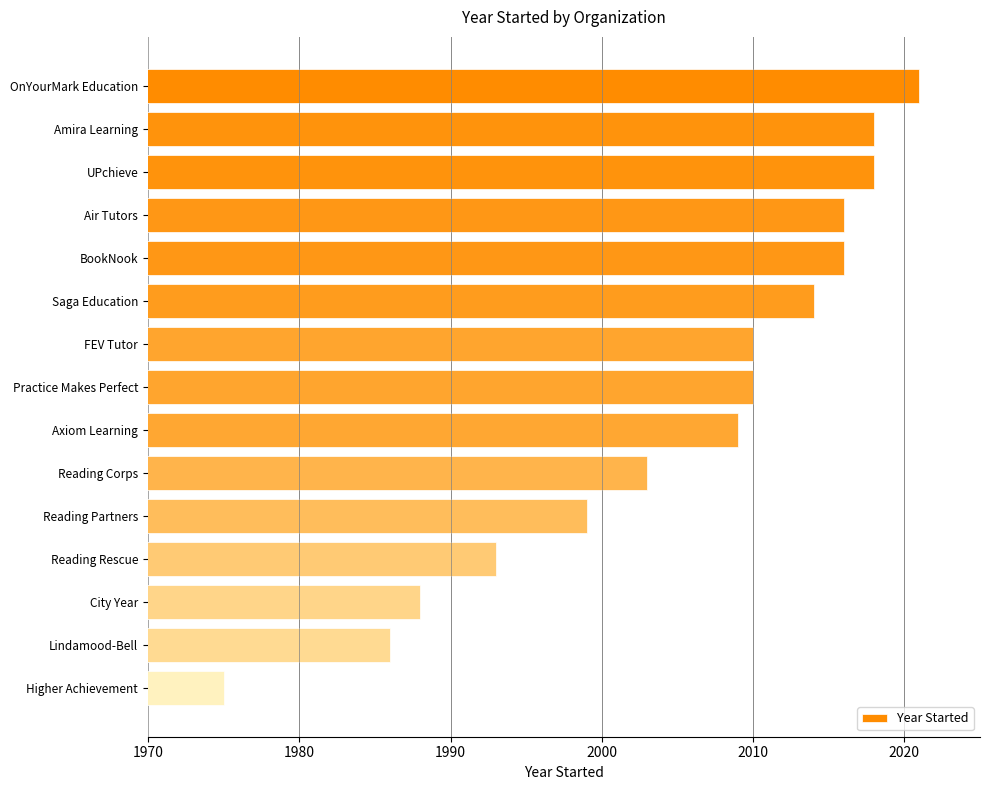

Does the chart contain stacked bars?

No